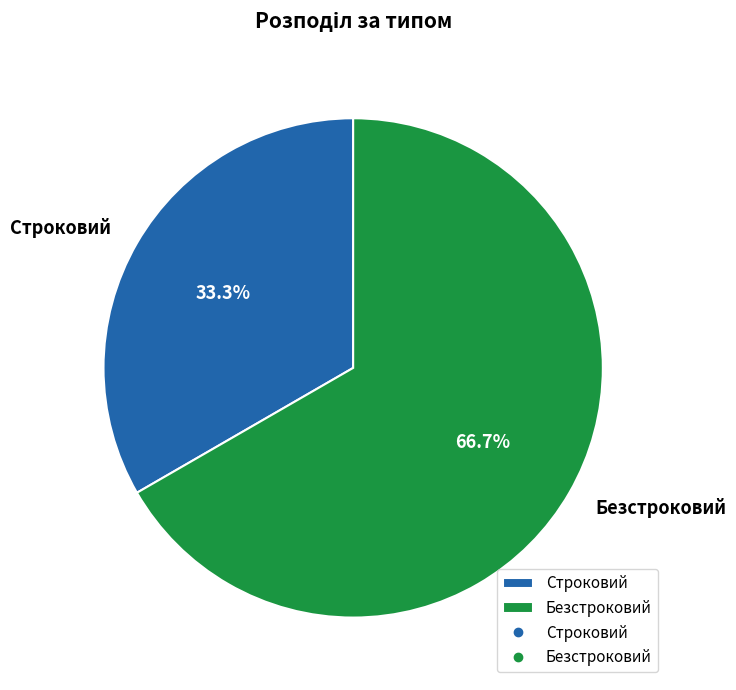

Approximately how many times larger is the value at Строковий compared to Безстроковий?

0.5